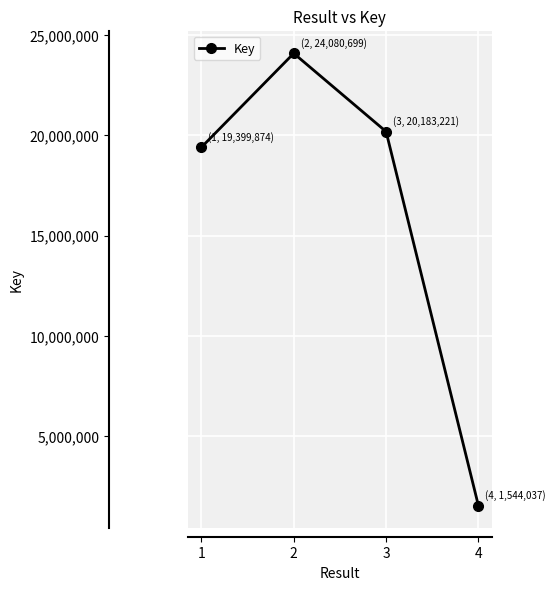

What is the minimum value shown in the chart?

1544037